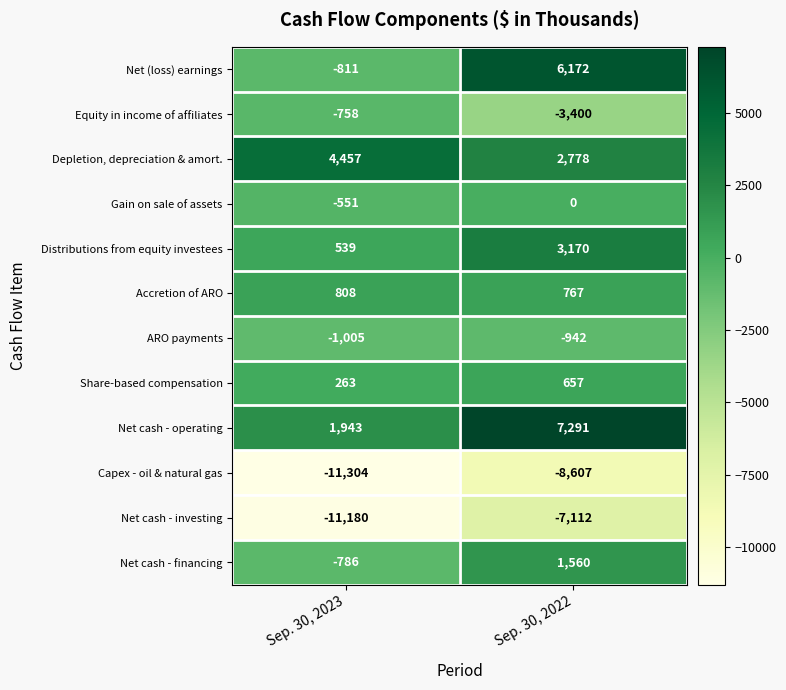

At Sep. 30, 2023, list the series in order from largest to smallest.

Depletion, depreciation & amort., Net cash - operating, Accretion of ARO, Distributions from equity investees, Share-based compensation, Gain on sale of assets, Equity in income of affiliates, Net cash - financing, Net (loss) earnings, ARO payments, Net cash - investing, Capex - oil & natural gas